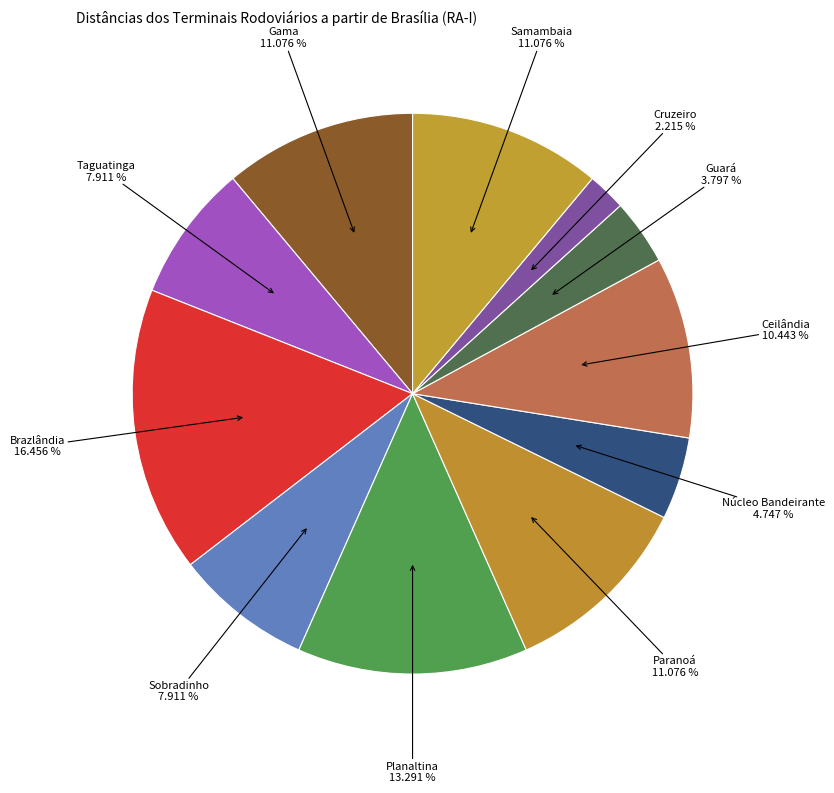

Which has a higher value, Paranoá or Guará?

Paranoá